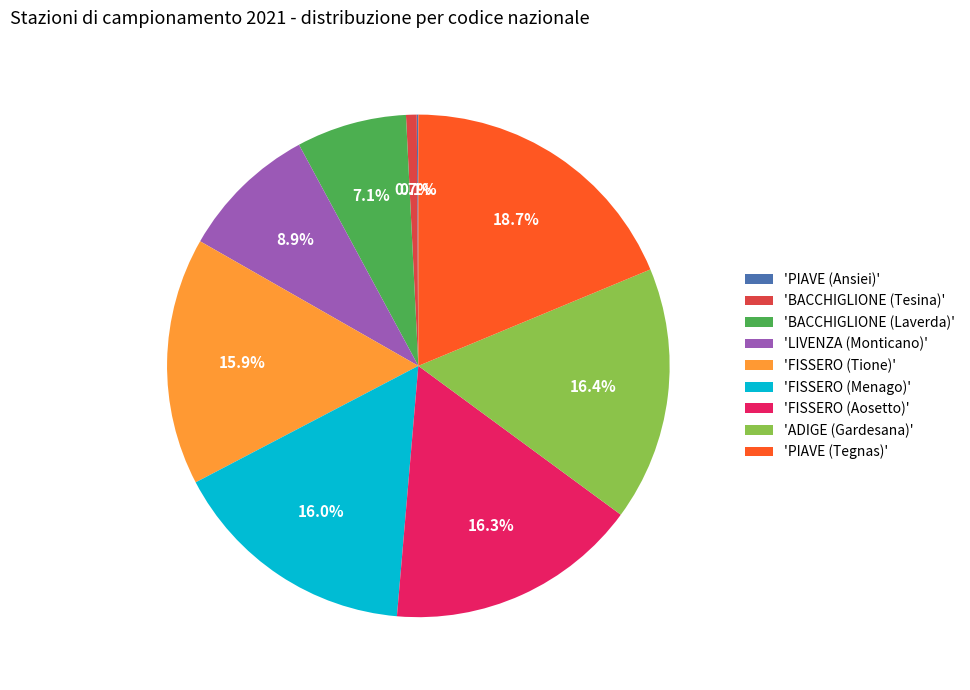

Approximately how many times larger is the value at 'FISSERO (Menago)' compared to 'LIVENZA (Monticano)'?

1.8